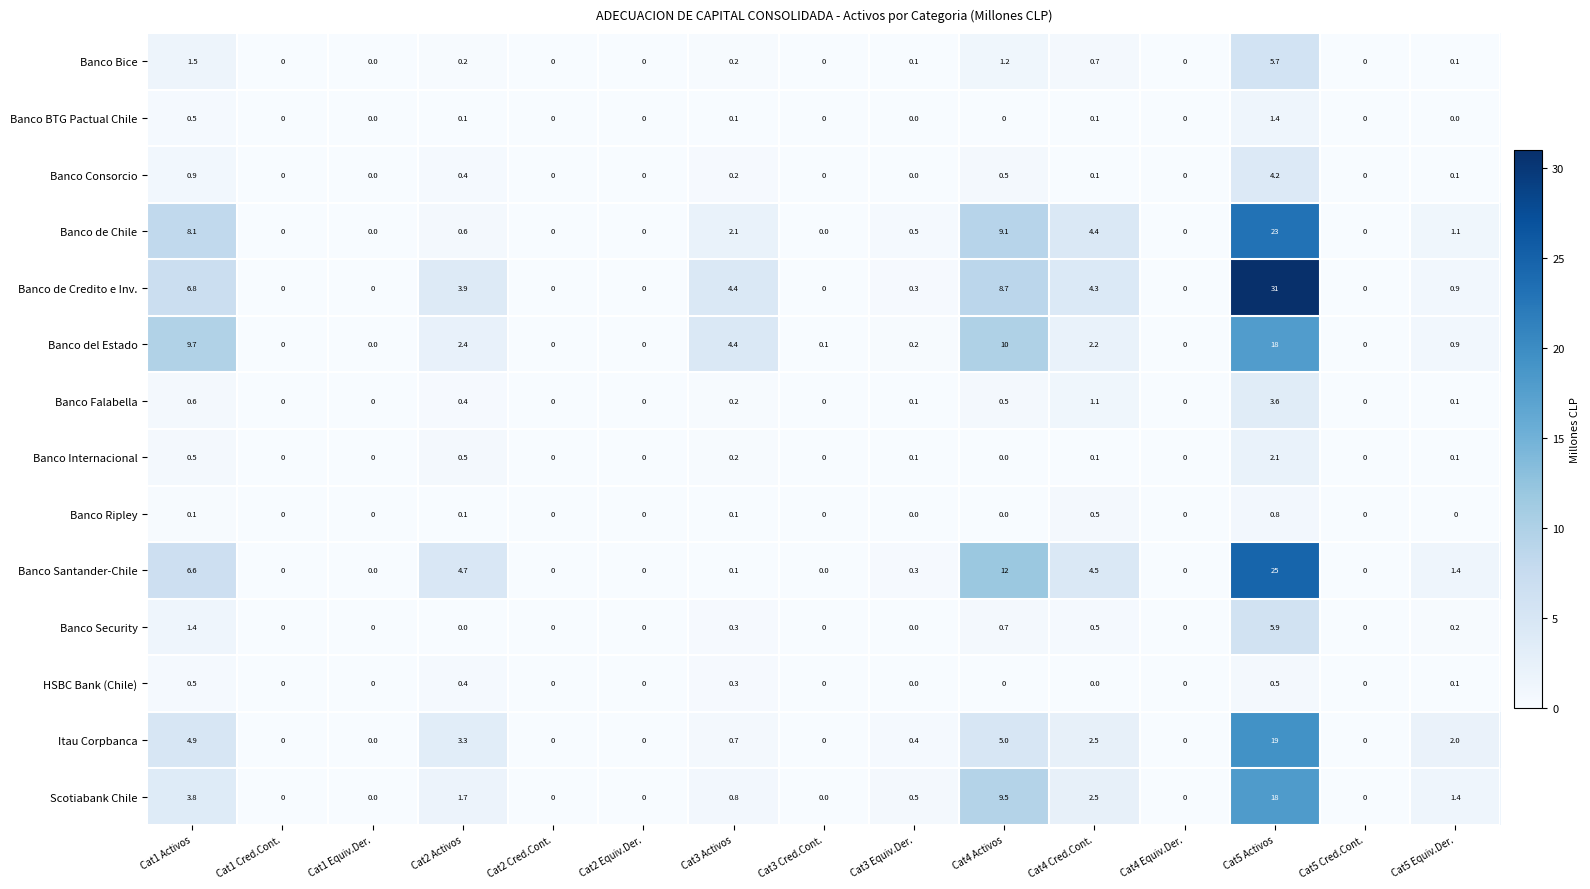

What is the difference between the maximum and minimum values in the HSBC Bank (Chile) series?

0.5